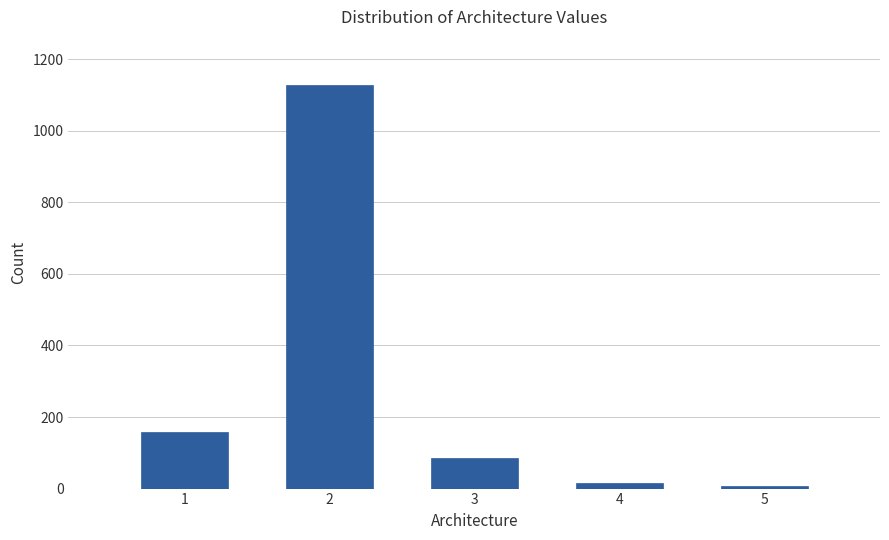

Reading left to right, transcribe all the data shown in this chart.

159	1127	85	15	7